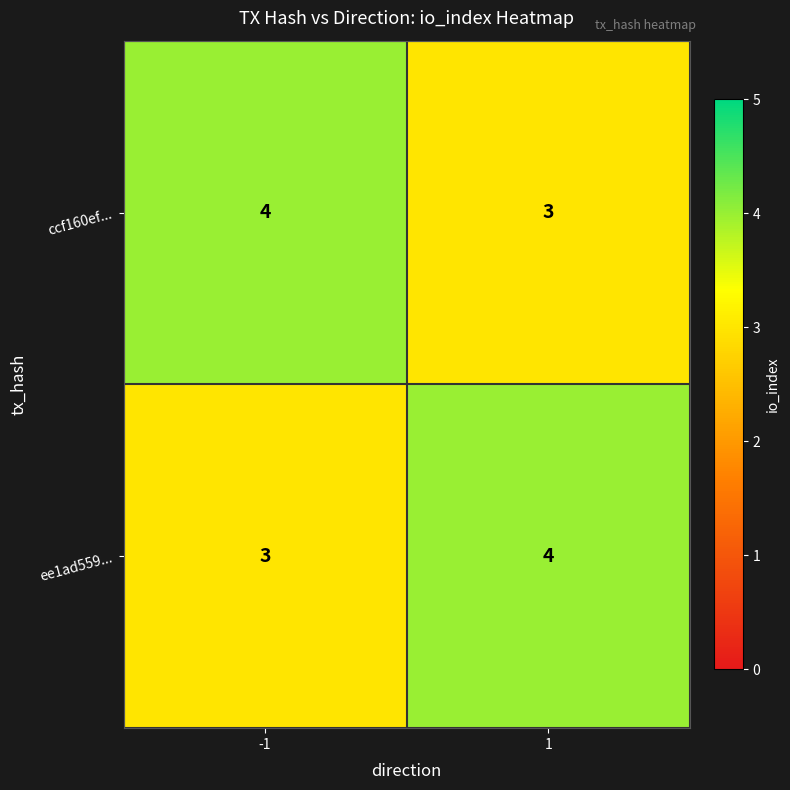

What is the approximate value of ee1ad559... at -1?

3